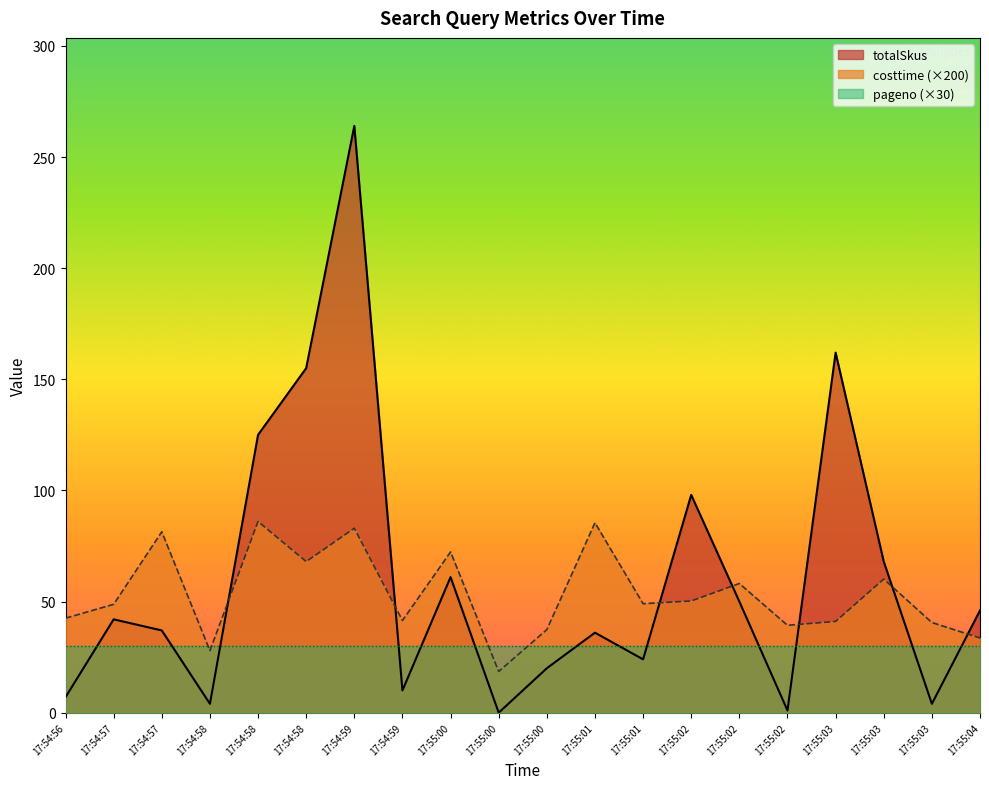

What is the difference between the maximum and second lowest values in the totalSkus series?

263.0